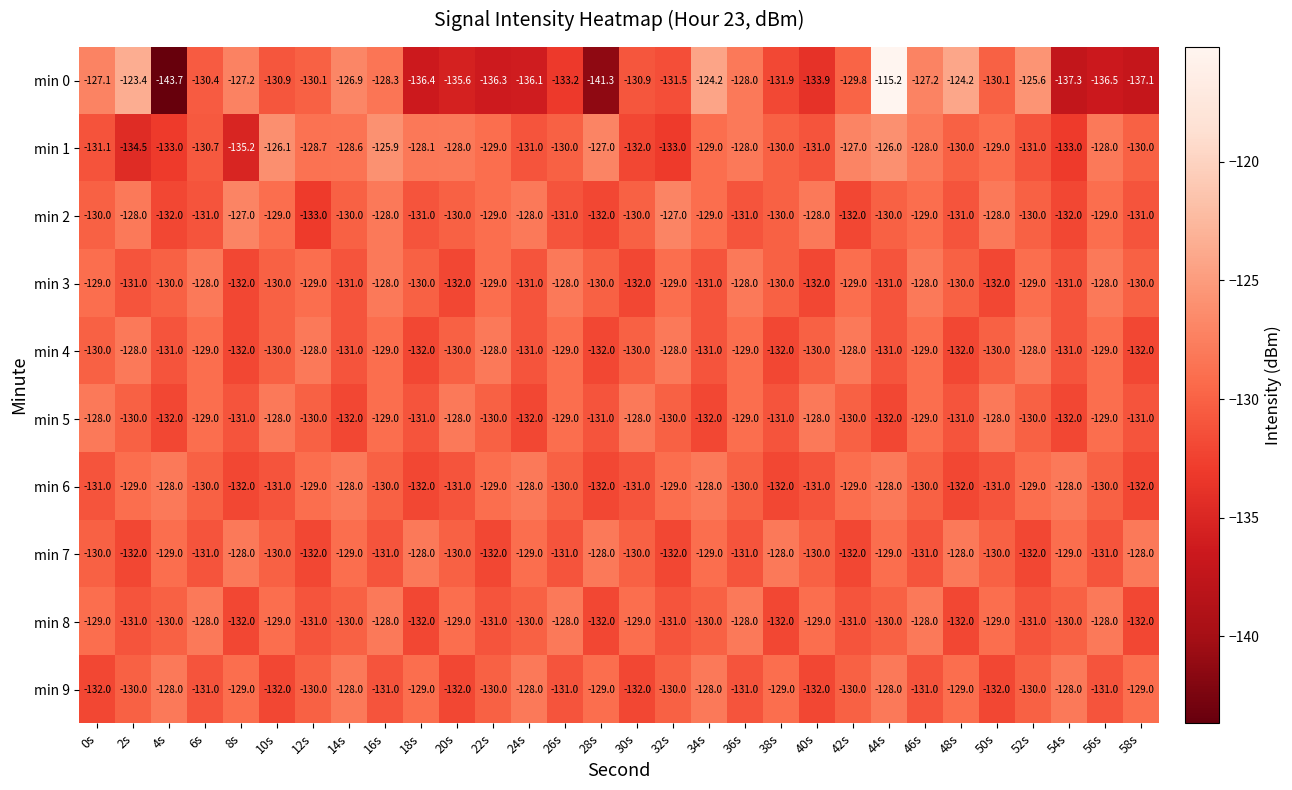

Is it true that min 4 equals -129.0 at 16s?

True